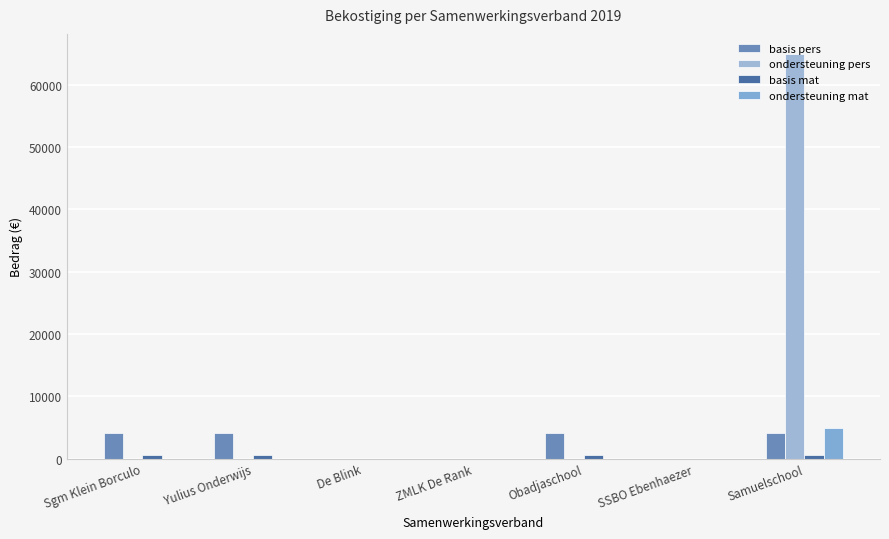

How many groups of bars are there?

7